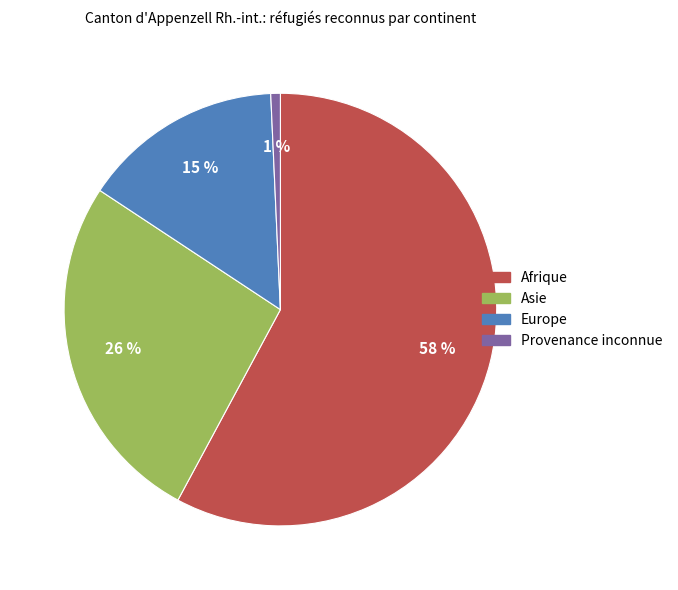

How many slices are in this pie chart?

4